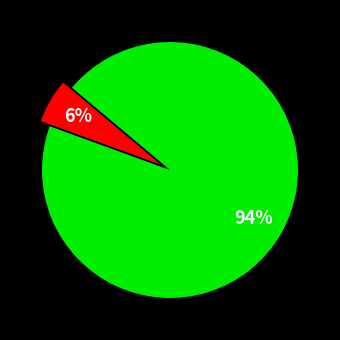

Is there any slice that represents more than half of the pie?

Yes